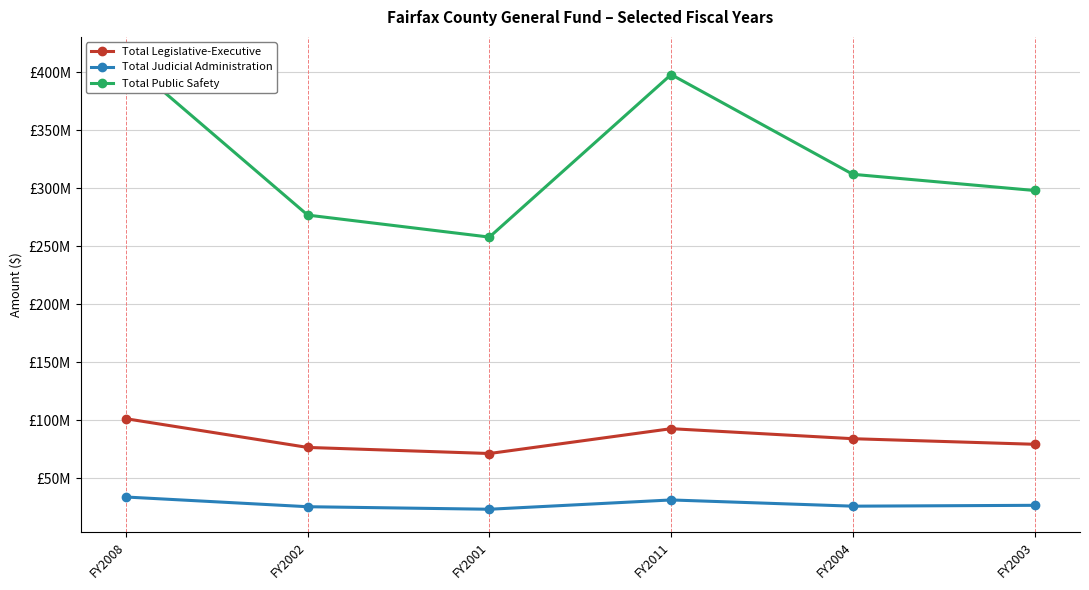

What is the label of the 4th point from the right?

FY2001